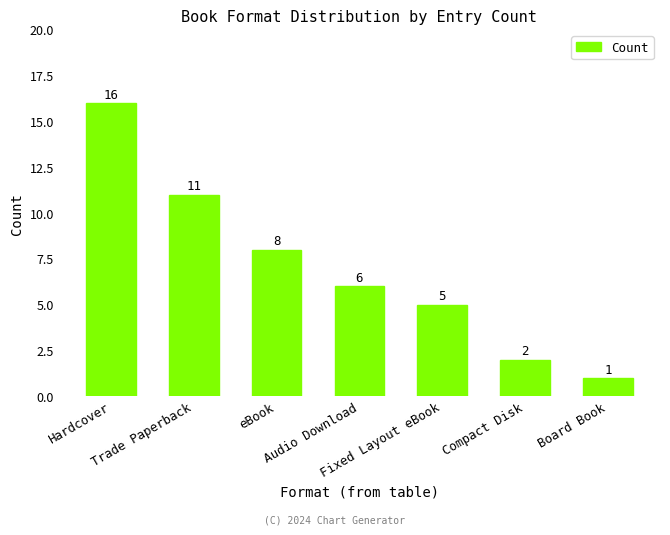

What is the average value?

7